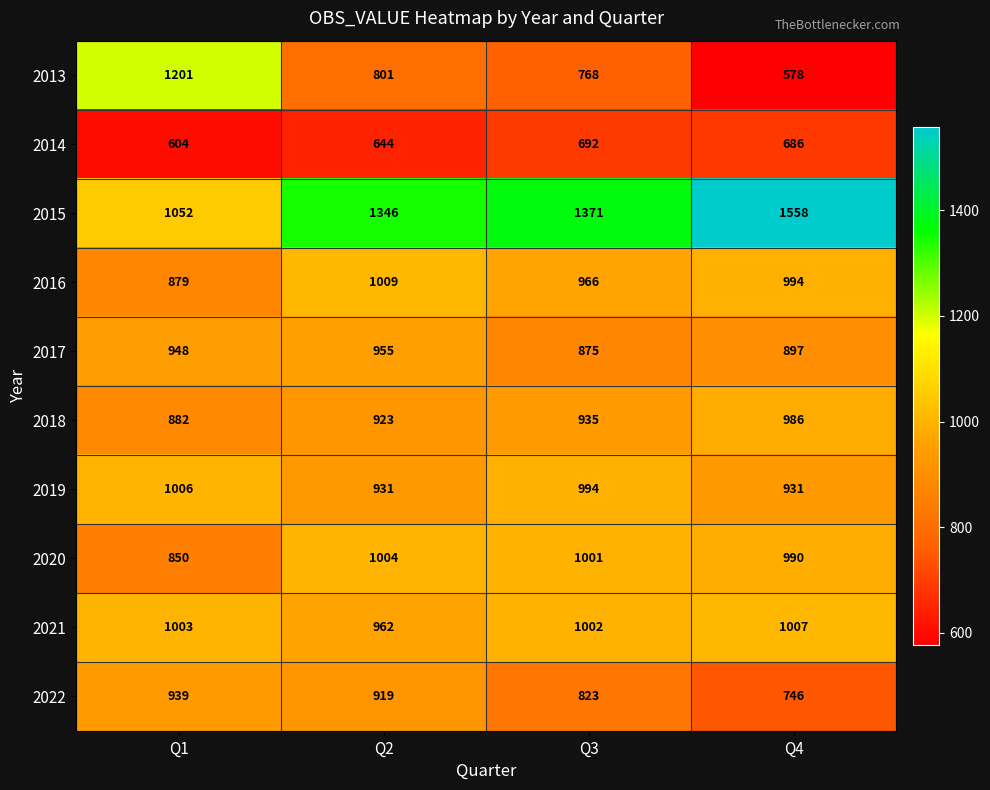

What is the maximum value shown in the chart?

1558